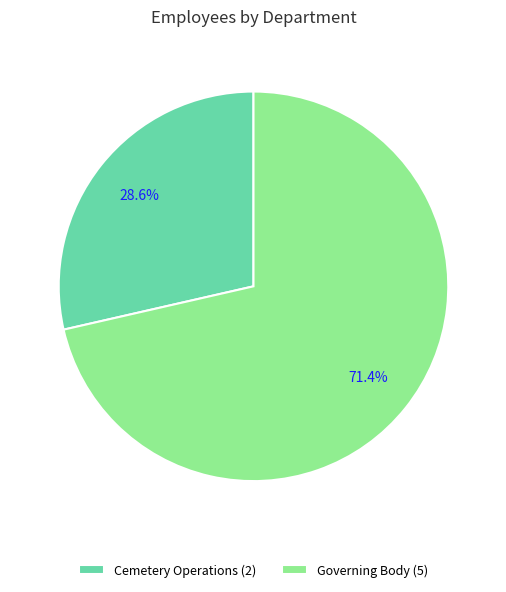

To the nearest percent, what portion does Cemetery Operations represent?

29%